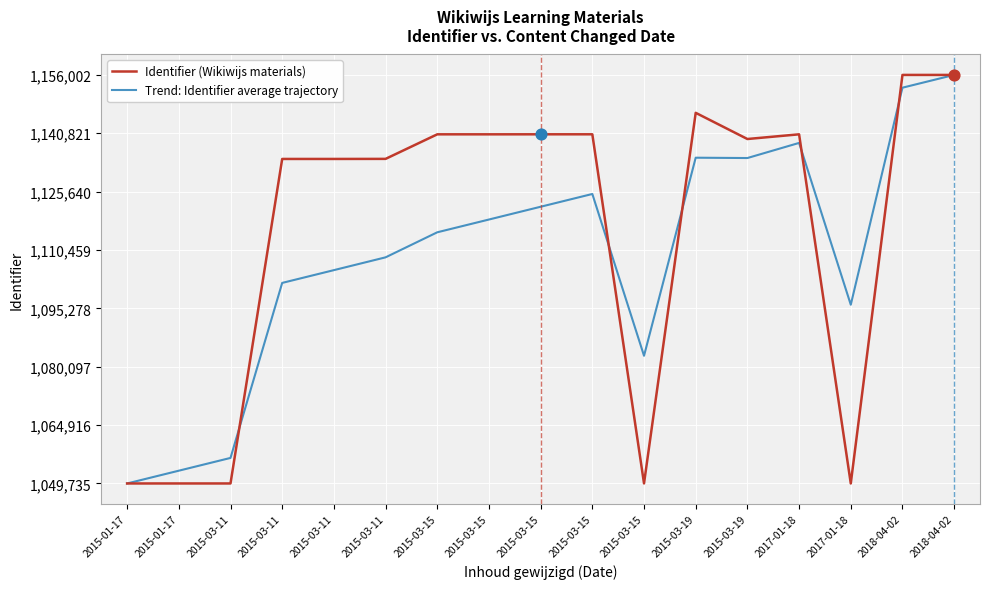

What are all the series names shown in the legend?

Identifier (Wikiwijs materials), Trend: Identifier average trajectory